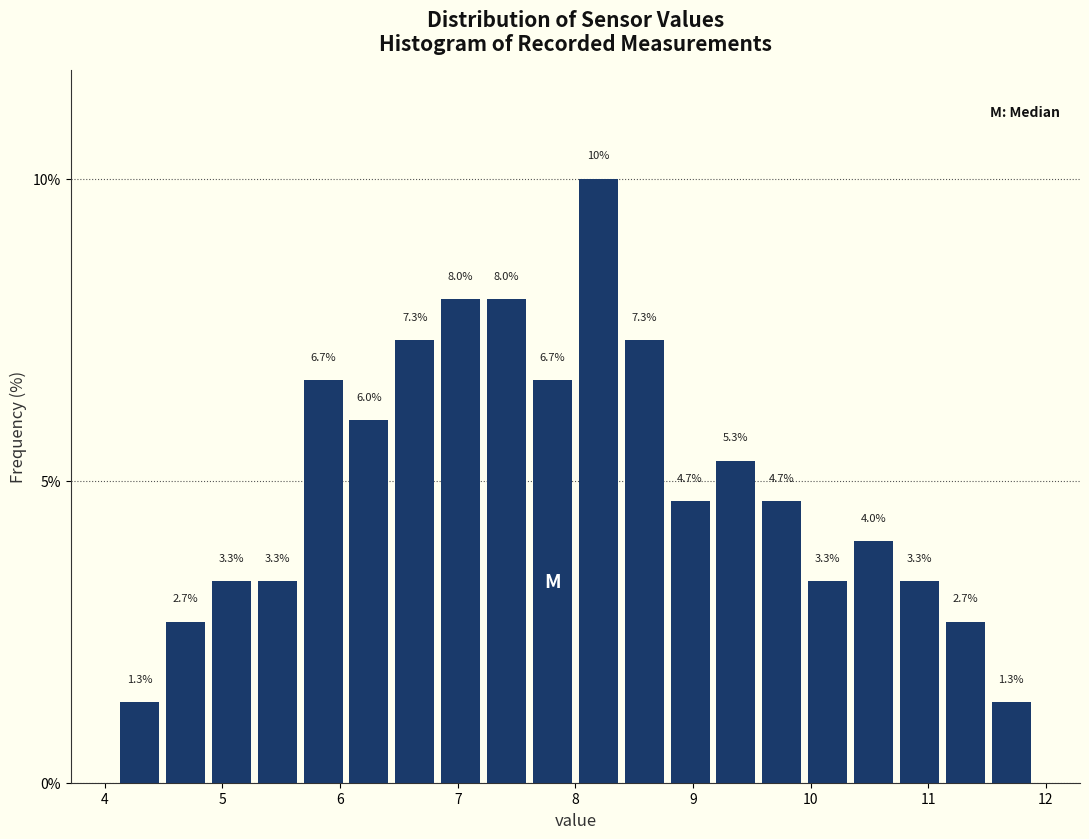

Around what value on the x-axis is the tallest bar? Give the approximate position of its centre, as read against the axis.

8.2